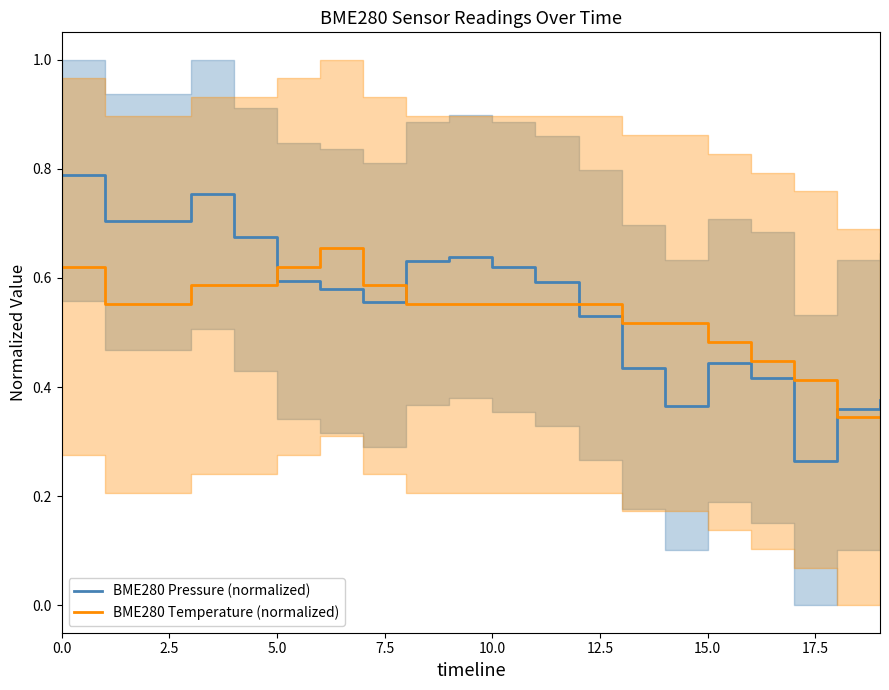

How many BME280 Pressure (normalized) values are between 0 and 1?

20